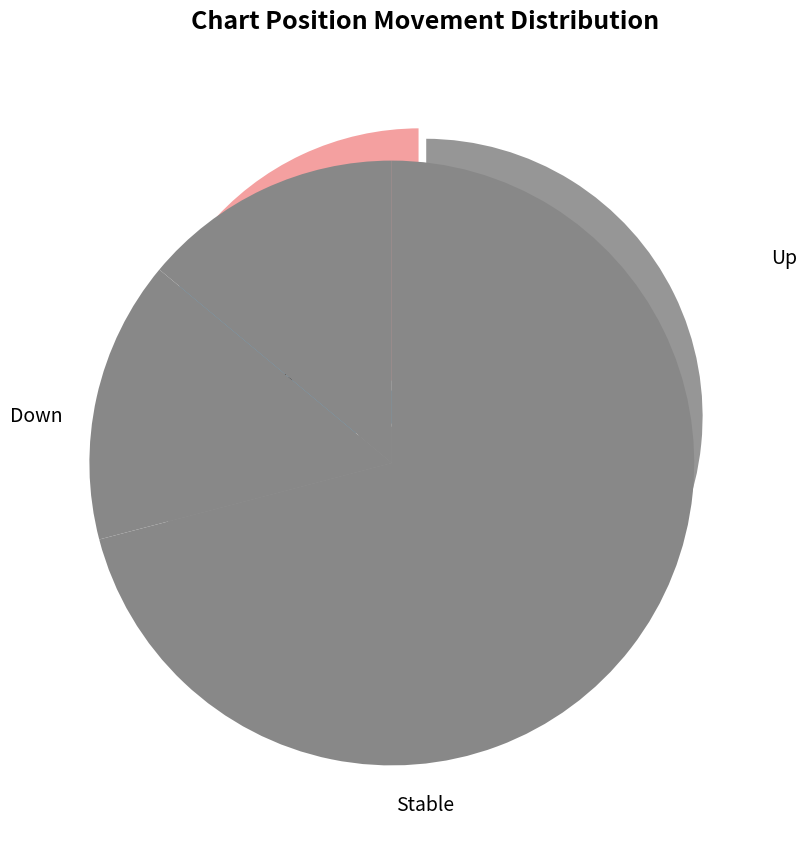

The - slice represents 80% of the pie. True or false?

False